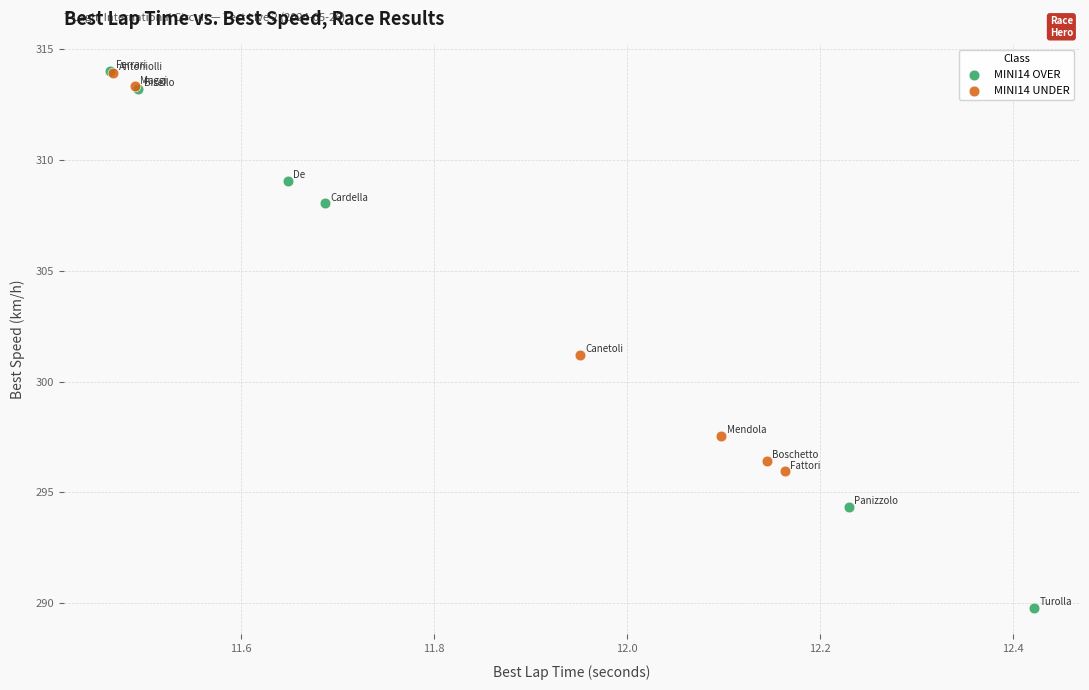

Which series reaches the minimum Y coordinate?

MINI14 OVER